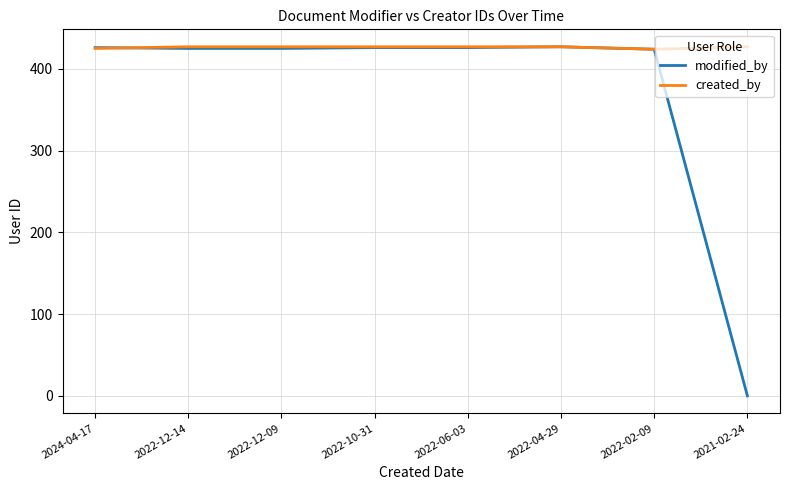

Which series has the largest total across all categories?

created_by